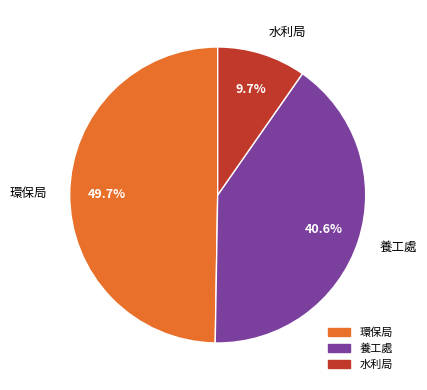

To the nearest percent, what is the difference between the 環保局 and 水利局 slice percentages?

40%